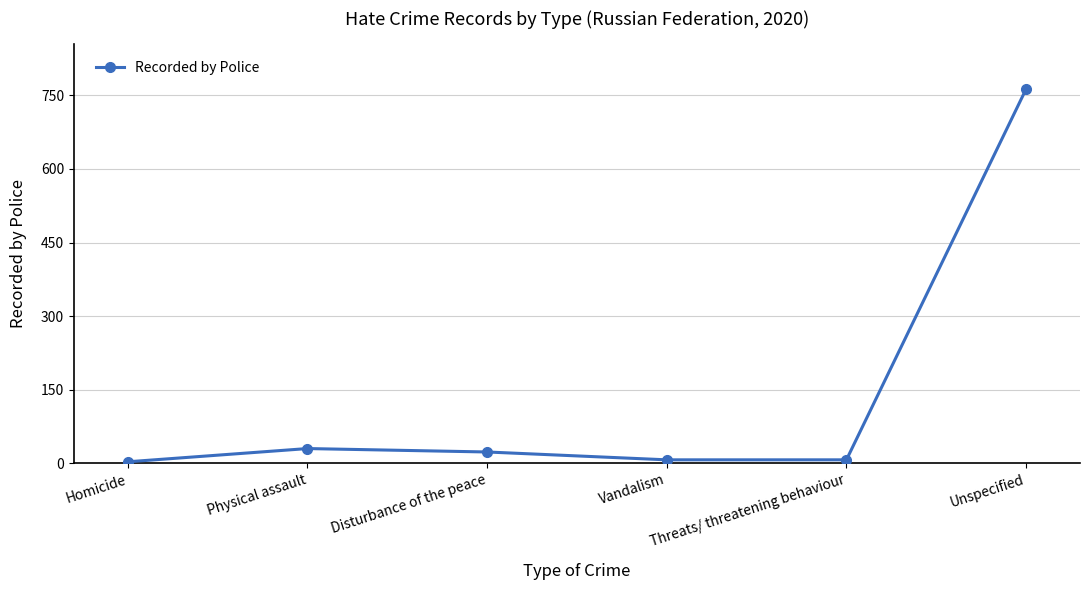

What is the difference between the values at Unspecified and Threats/ threatening behaviour?

756